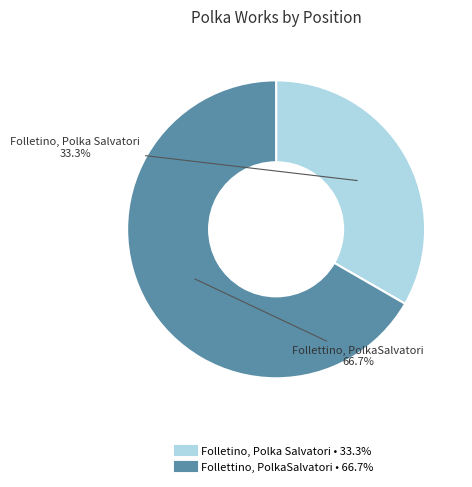

Which category has the smallest portion of the pie?

Folletino, Polka Salvatori